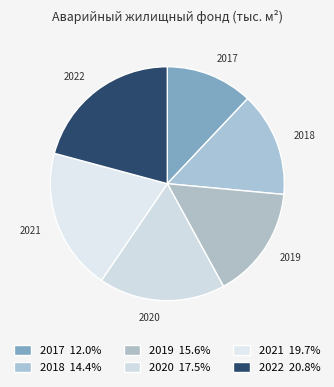

What is the largest slice in the pie chart?

2022